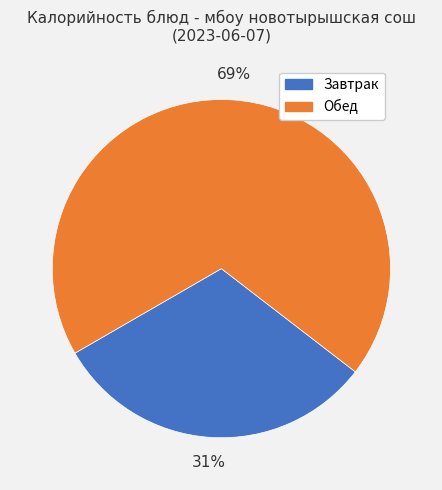

Rank the categories by value from highest to lowest.

Обед, Завтрак